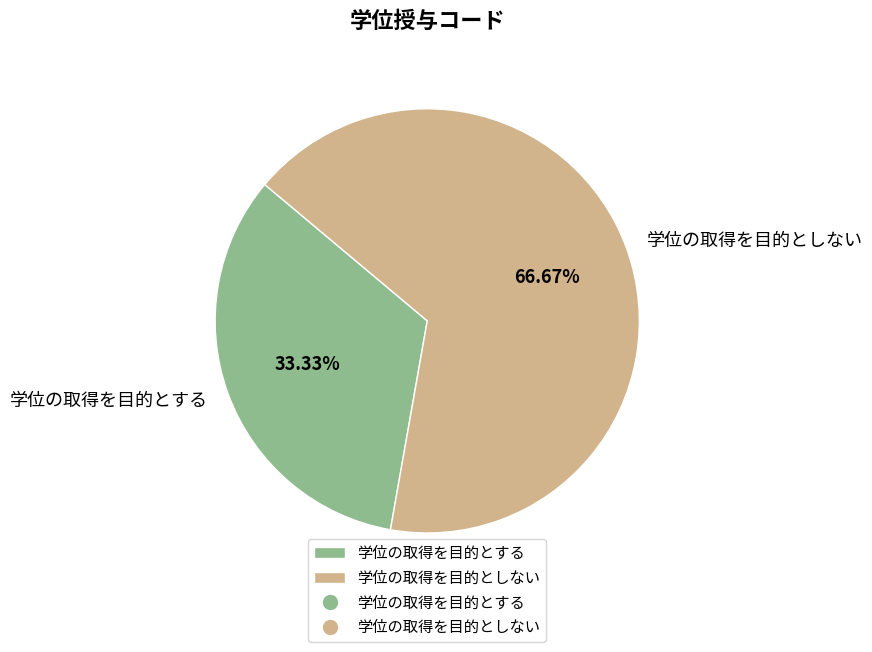

Combined, do 学位の取得を目的とする and 学位の取得を目的としない account for over 50%?

Yes